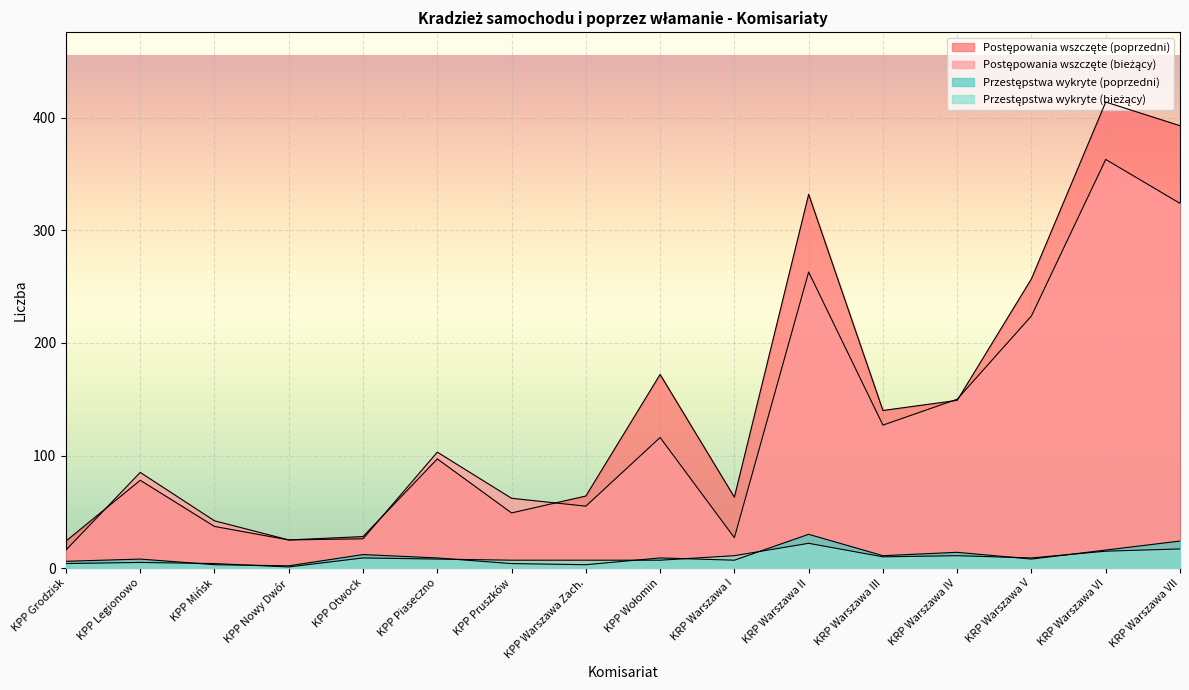

What is the difference between the highest and lowest values at KPP Mińsk?

39